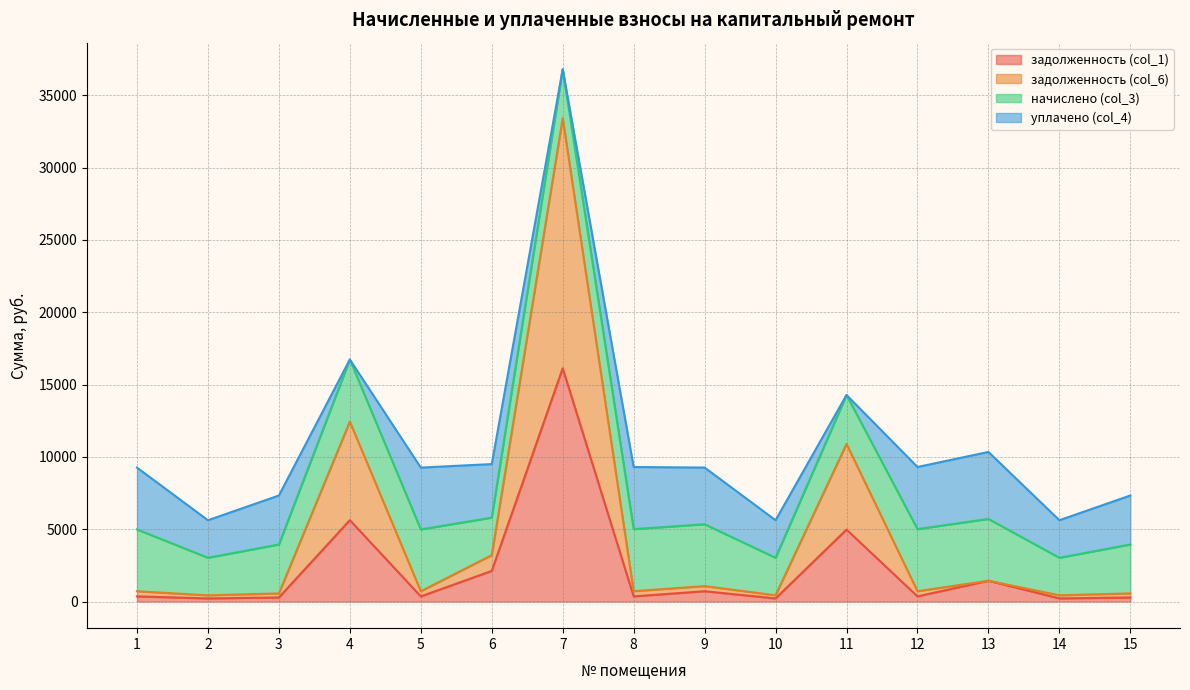

At which category is the sum across all series the highest?

7